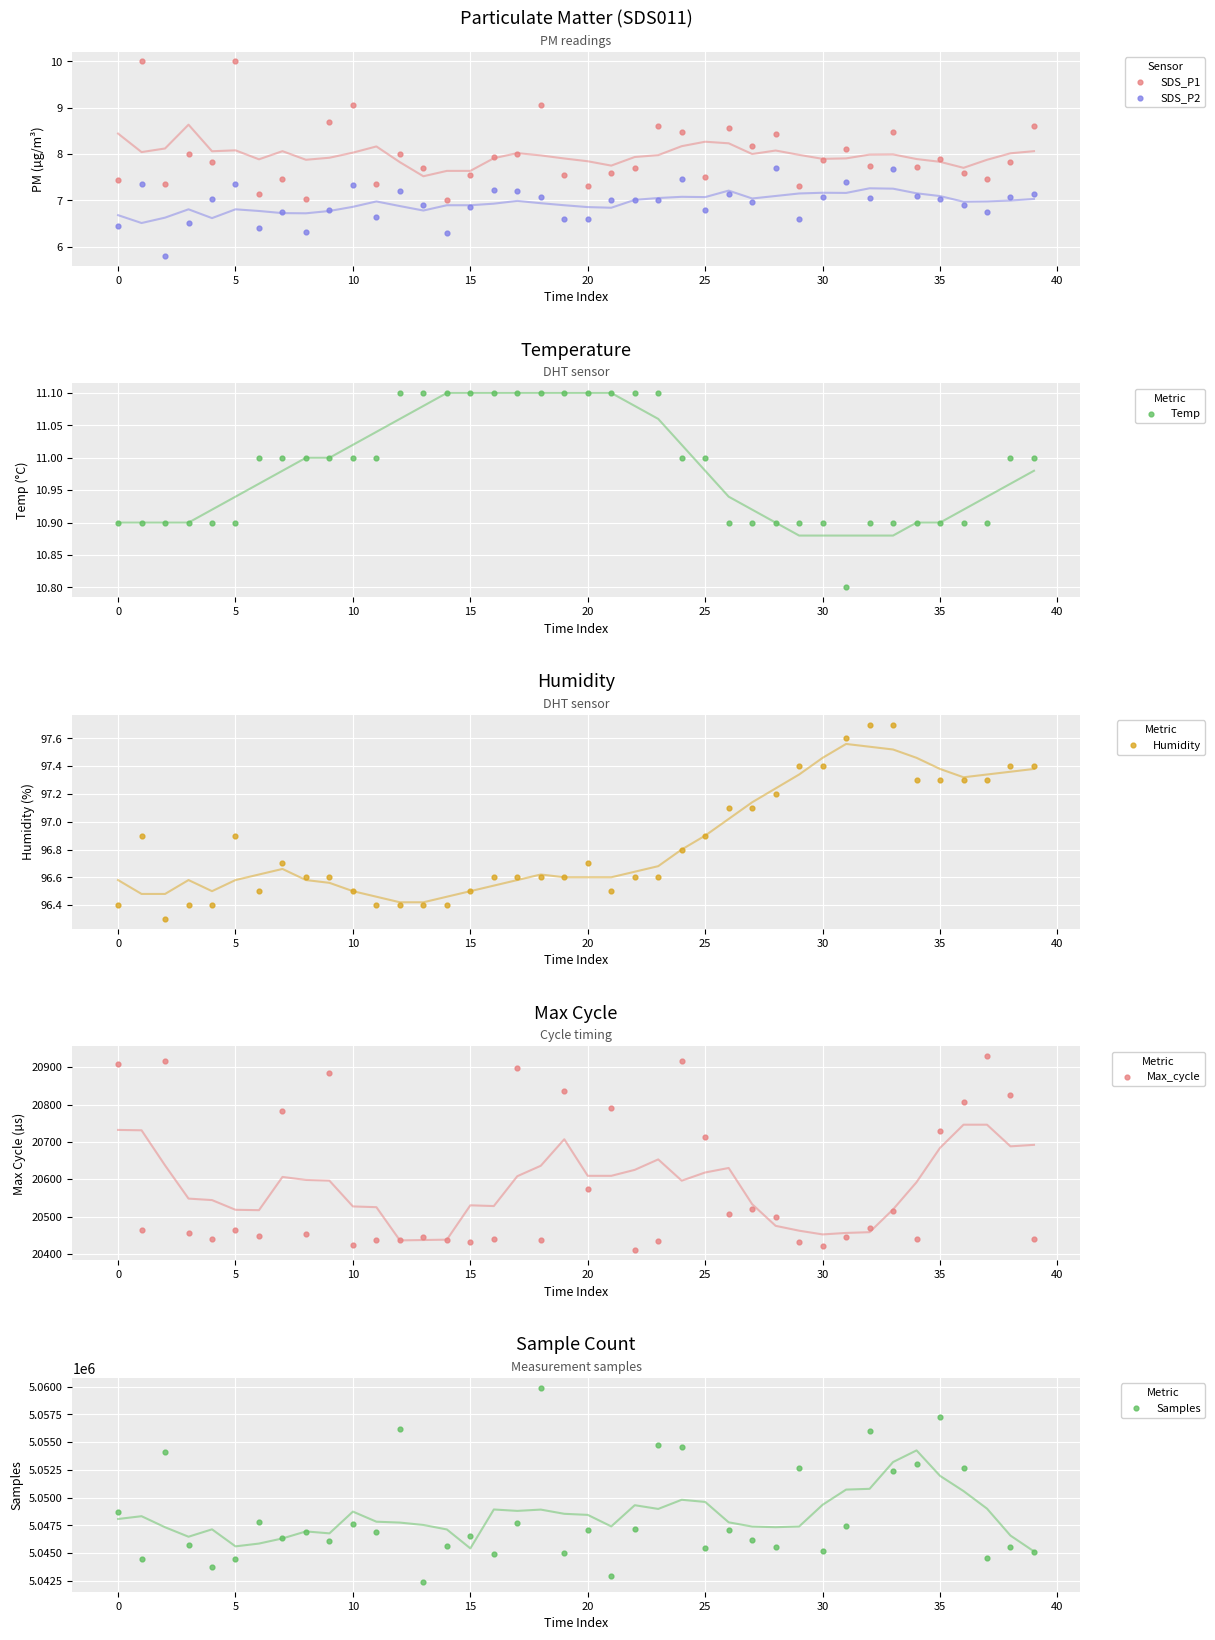

Which series has the widest spread of Y values?

Samples